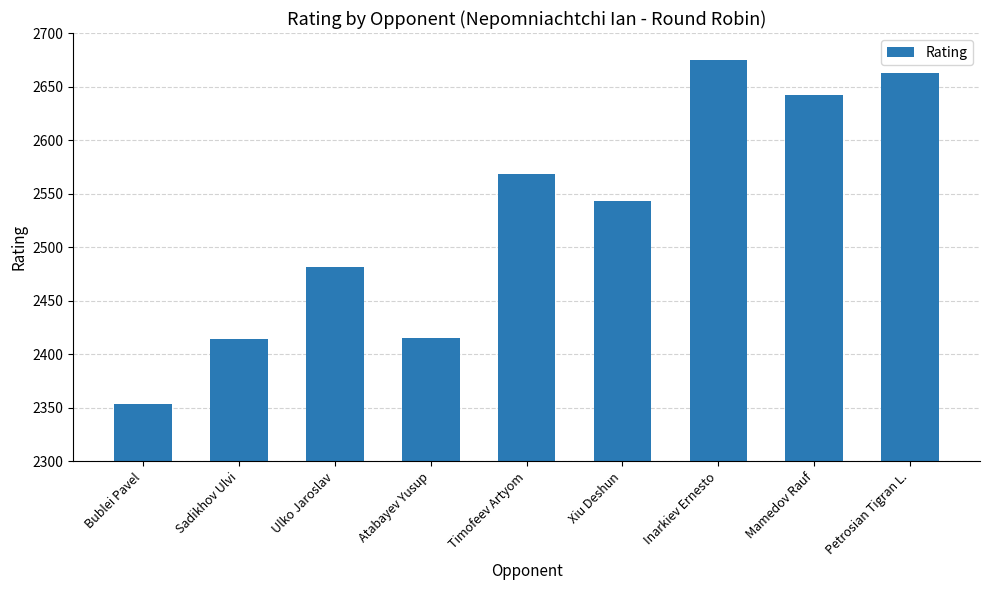

What is the change in value from Ulko Jaroslav to Timofeev Artyom?

+86